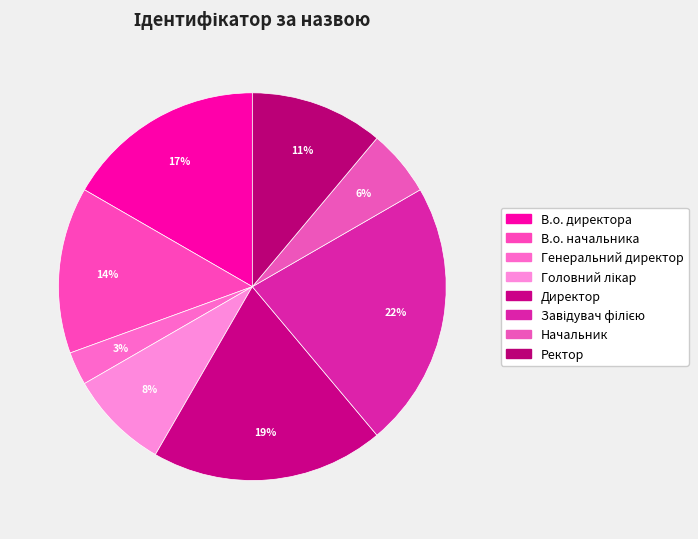

The Головний лікар slice represents 8% of the pie. True or false?

True